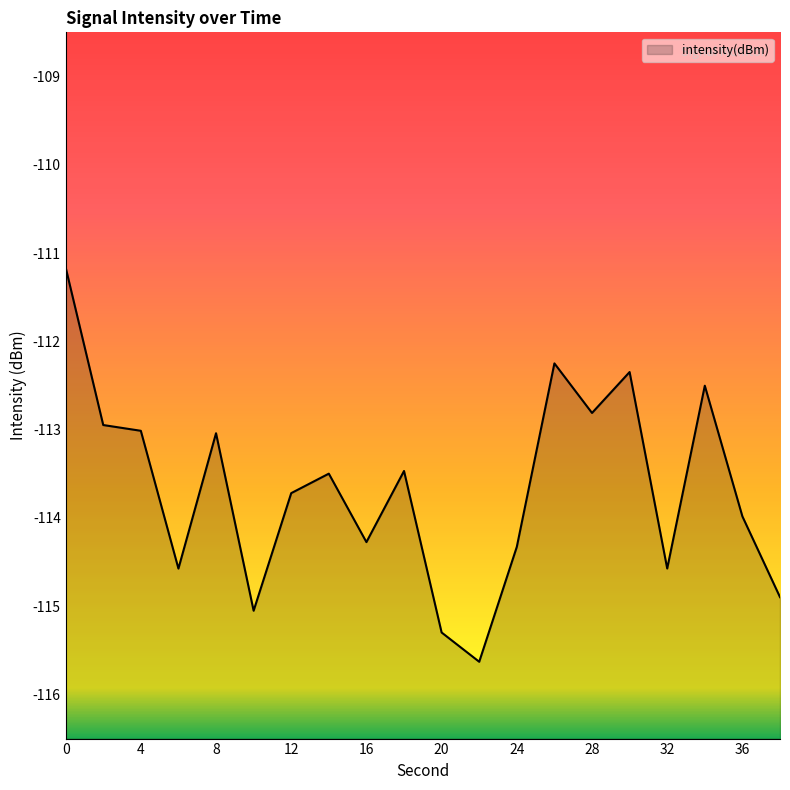

How many lines are shown in the chart?

1